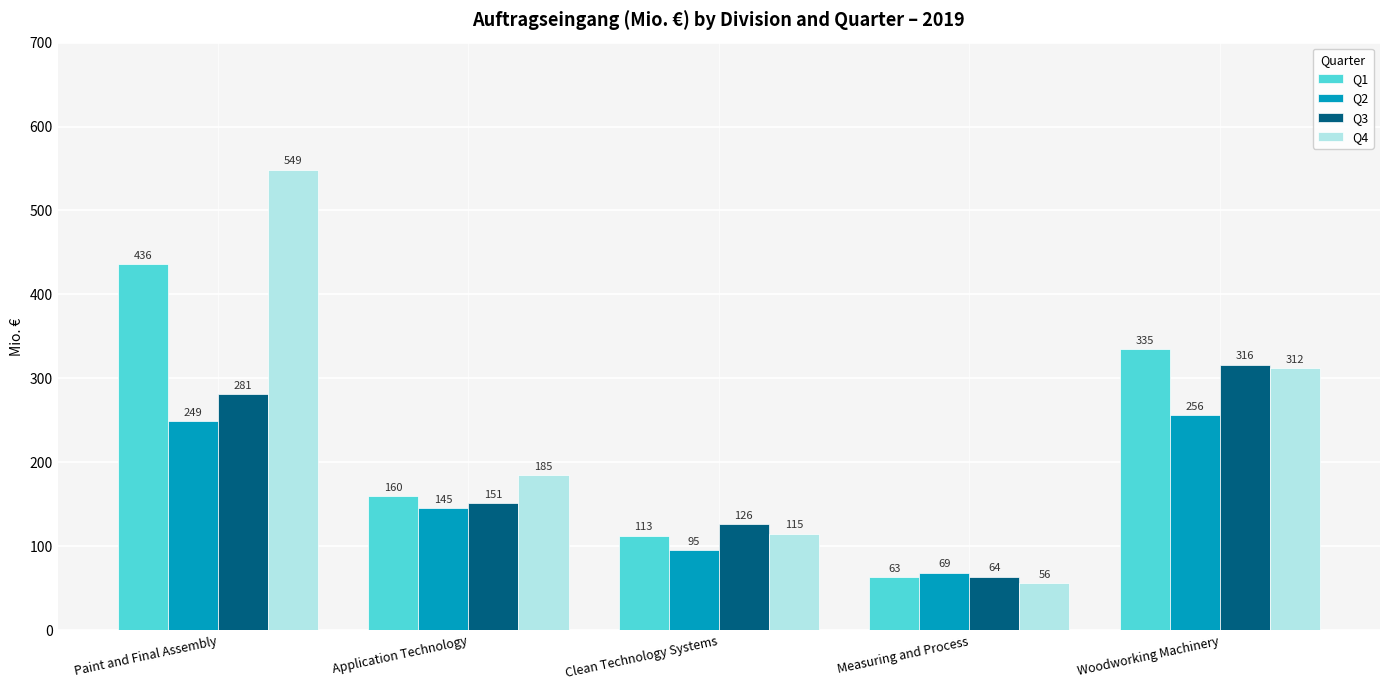

What is the average value of the Q3 series?

187.7